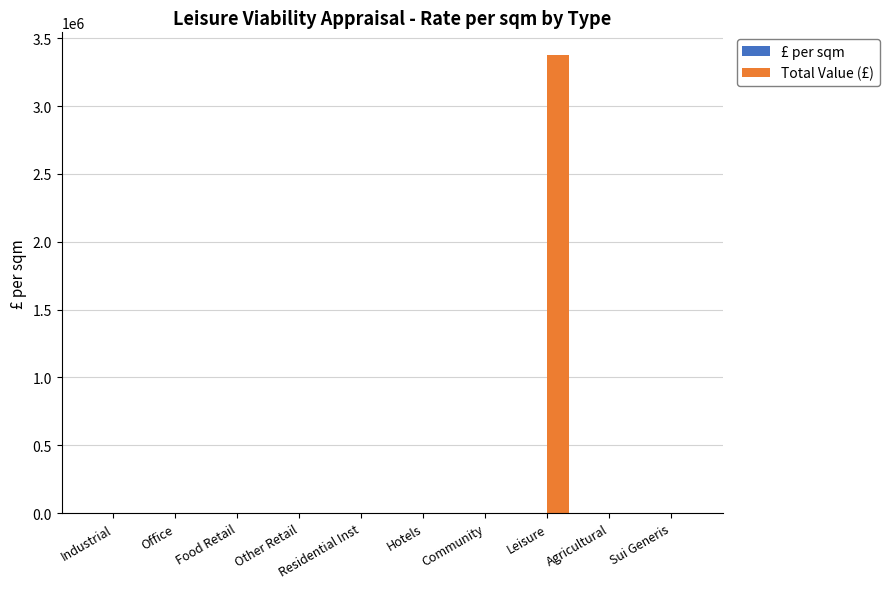

At which label does Total Value (£) reach its peak?

Leisure